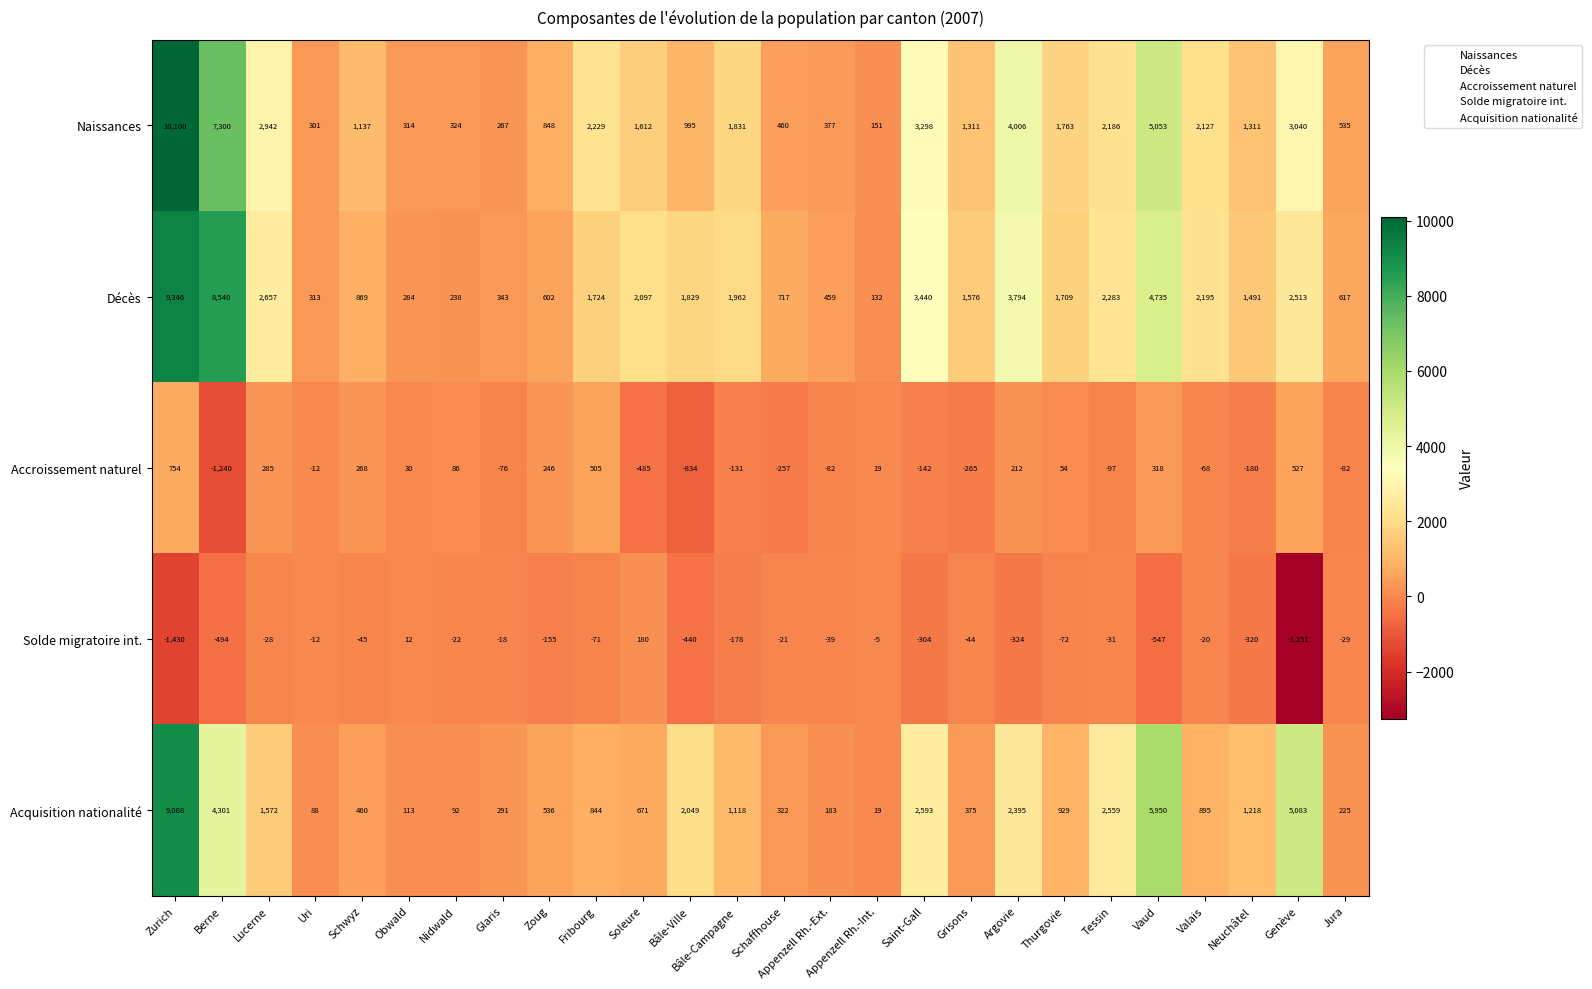

List the series in order of their peak value, highest first.

Naissances, Décès, Acquisition nationalité, Accroissement naturel, Solde migratoire int.